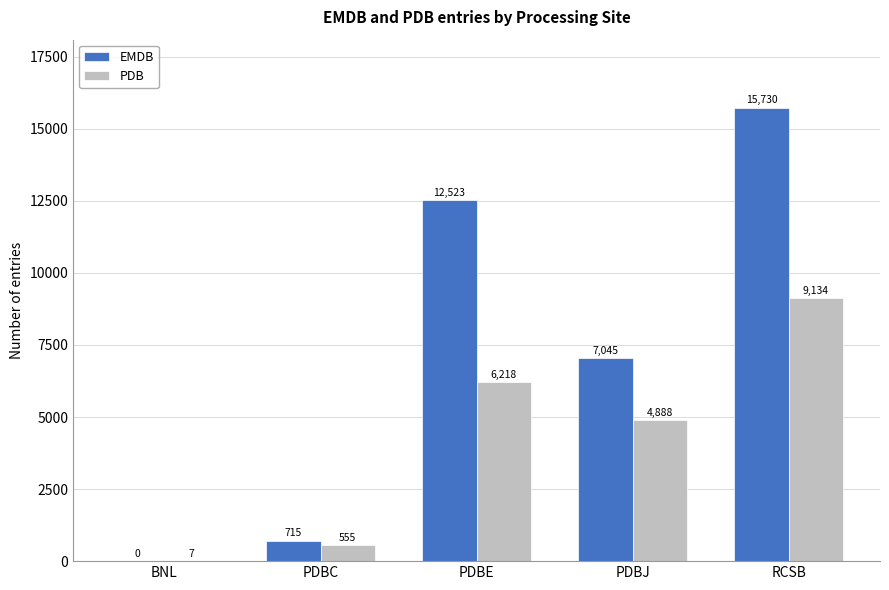

Reading left to right, what are all the values shown in this chart?

EMDB: 0	715	12523	7045	15730
PDB: 7	555	6218	4888	9134